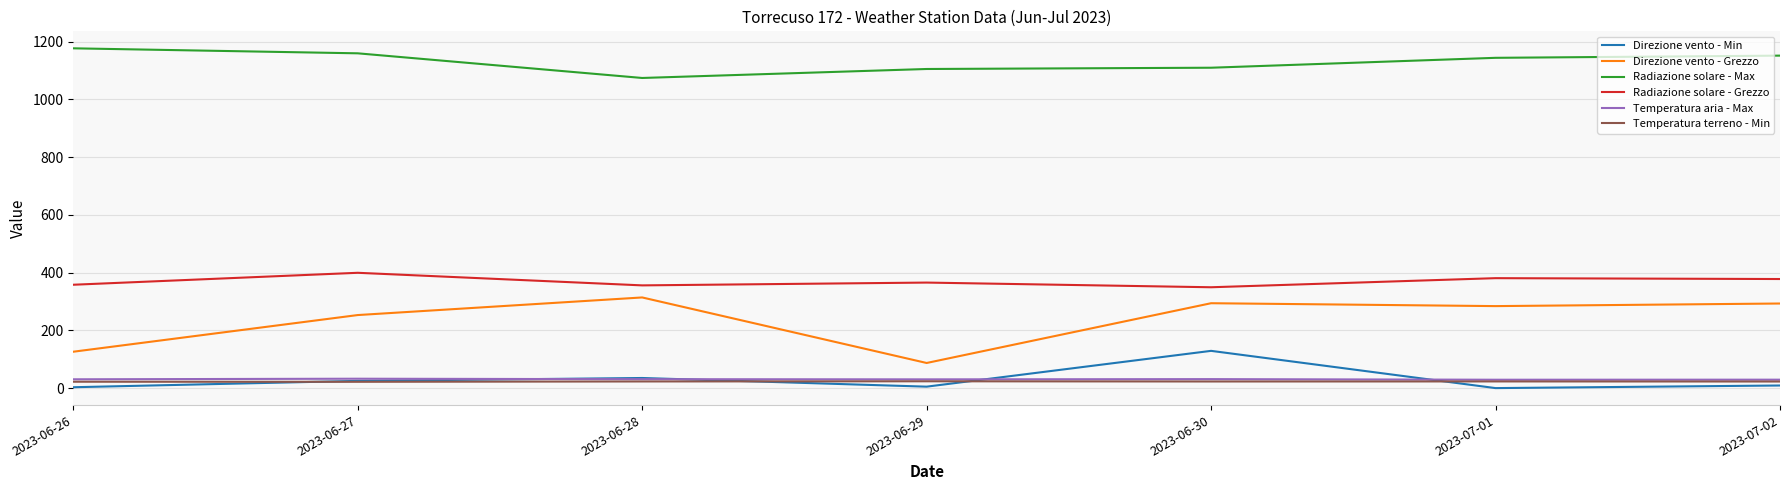

What is the maximum value shown in the chart?

1176.9